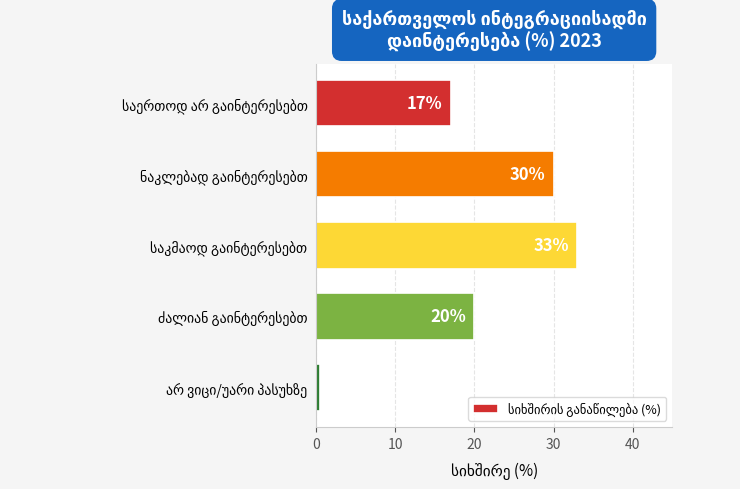

What is the maximum value shown in the chart?

33.0